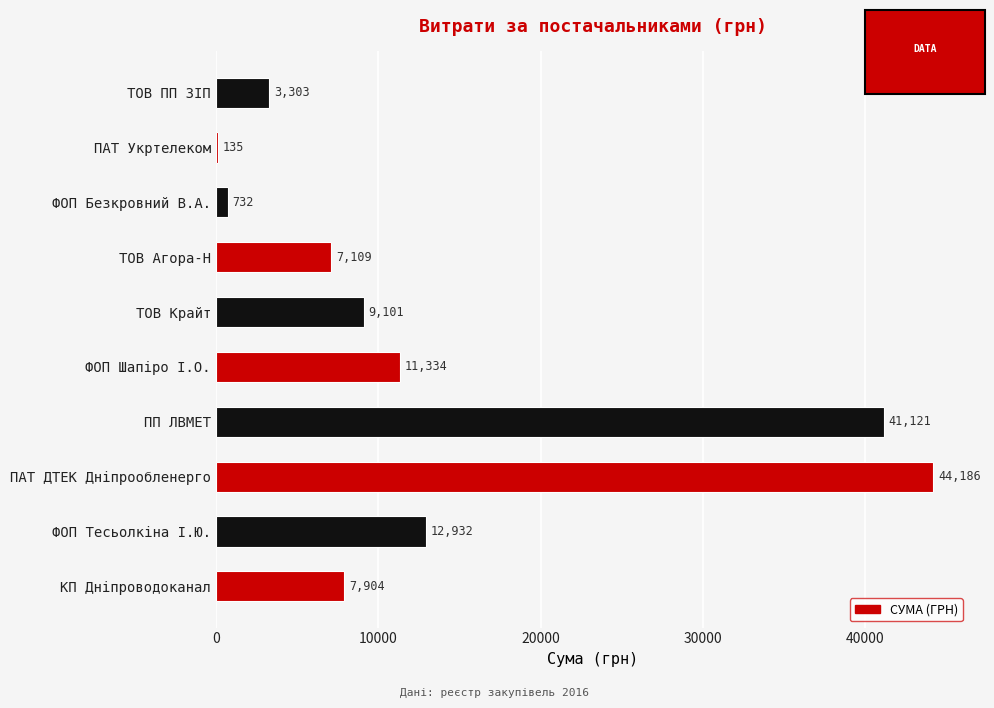

What is the maximum value shown in the chart?

44185.6